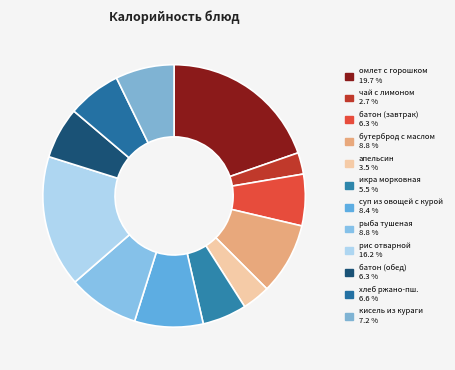

How many segments does this pie chart have?

12